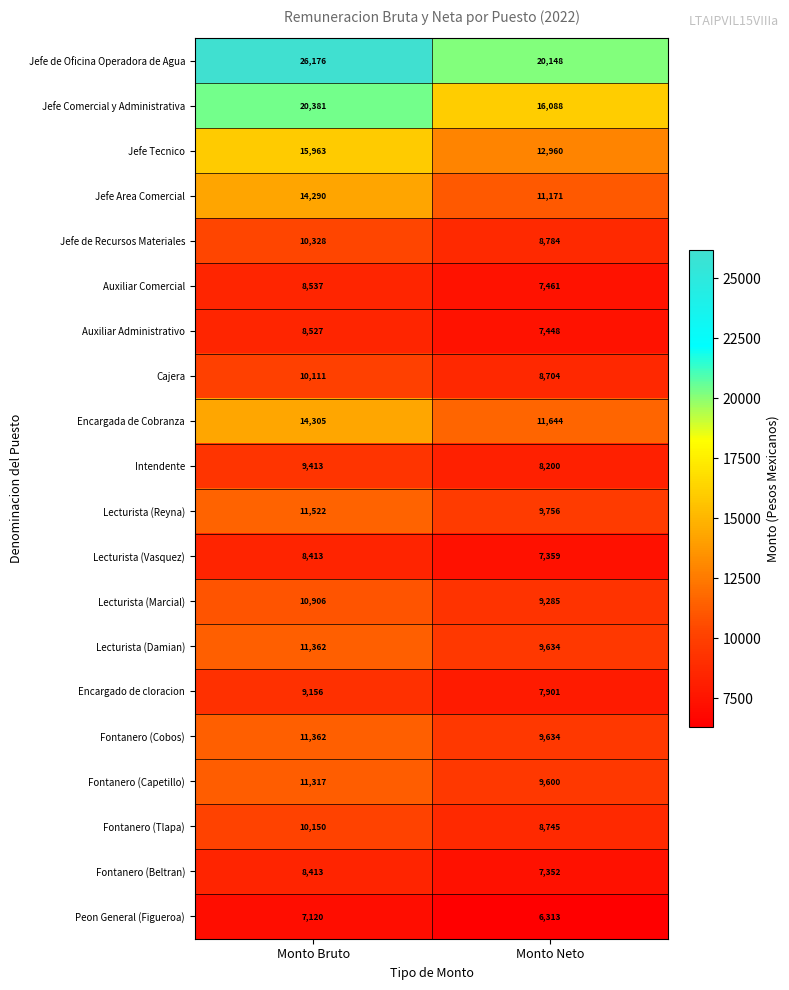

What is the smallest value displayed?

6313